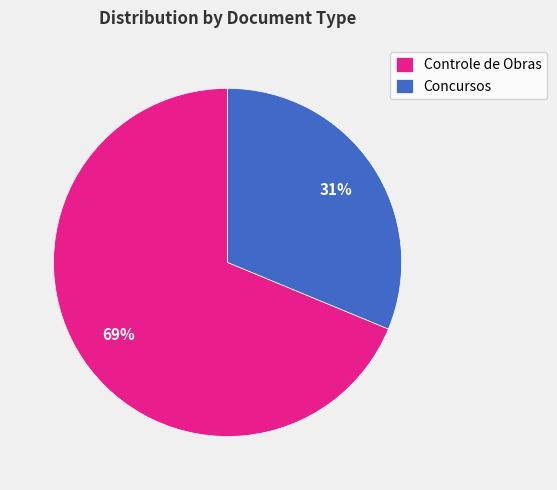

Which slice represents more than half of the pie?

Controle de Obras